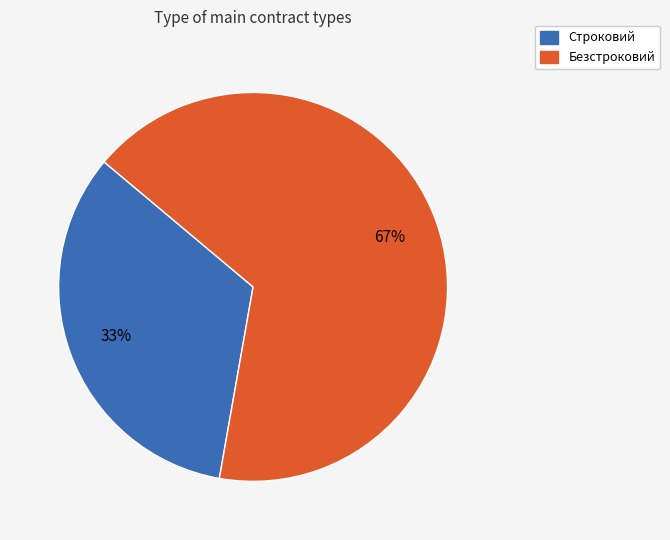

Is there any slice that represents more than half of the pie?

Yes